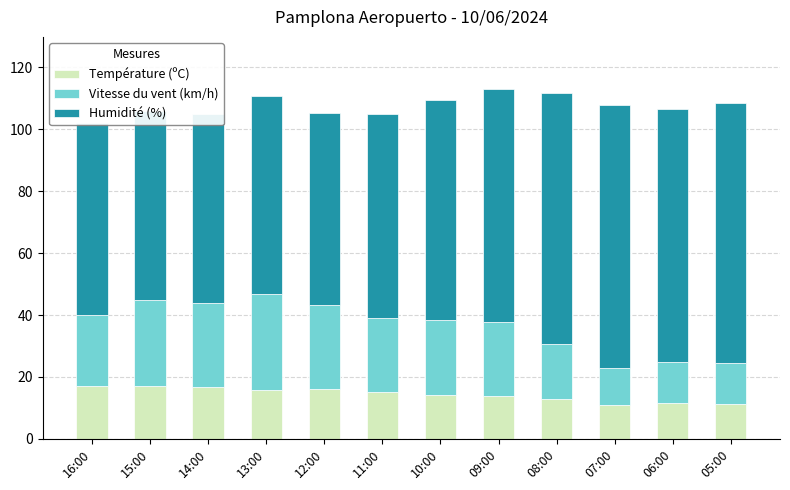

What is the sum of all Vitesse du vent (km/h) values?

264.0